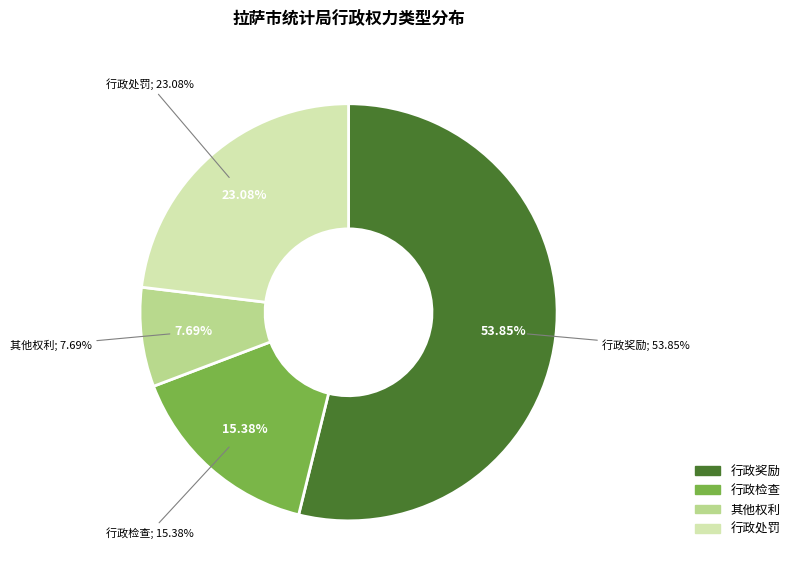

True or false: 行政奖励 accounts for 54% of the total.

True